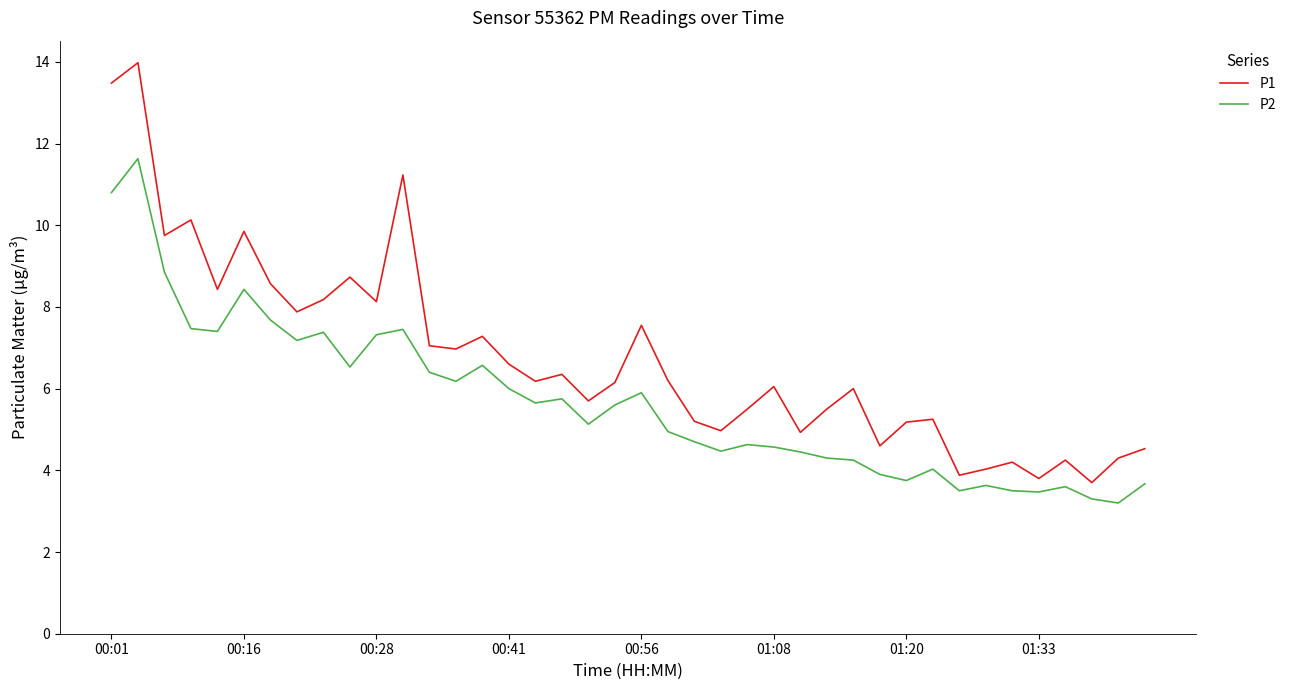

True or false: P1 and P2 intersect in this chart.

False